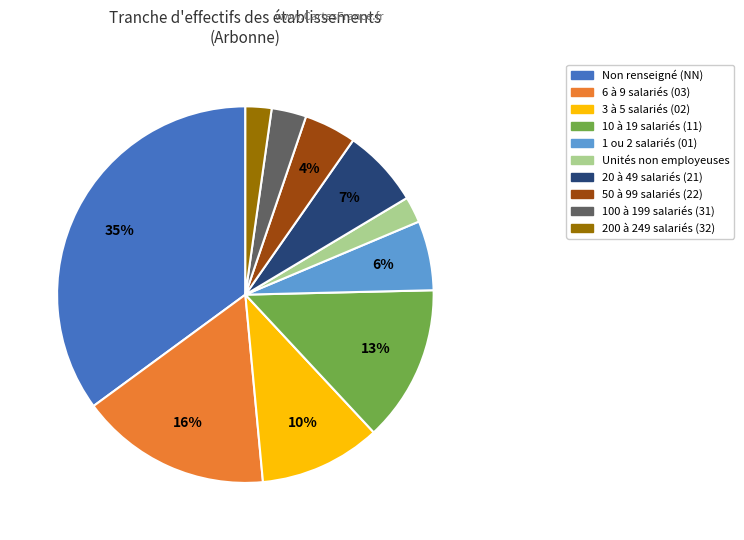

Is there any slice that represents more than half of the pie?

No